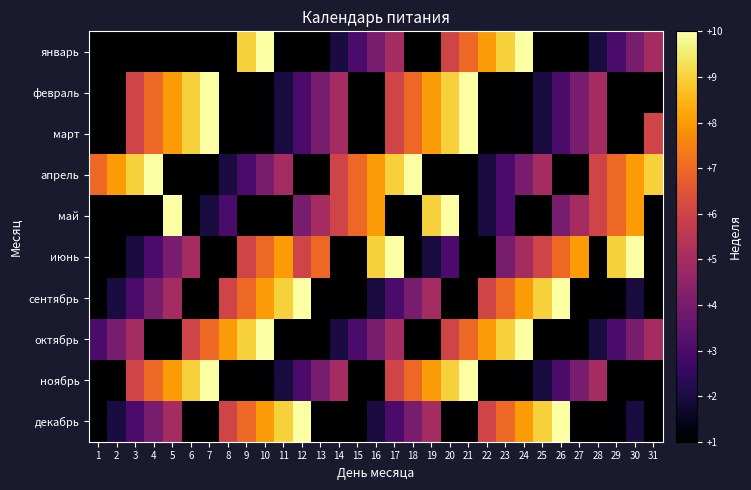

Rank the series by their maximum value, from highest to lowest.

январь, февраль, март, апрель, май, июнь, сентябрь, октябрь, ноябрь, декабрь